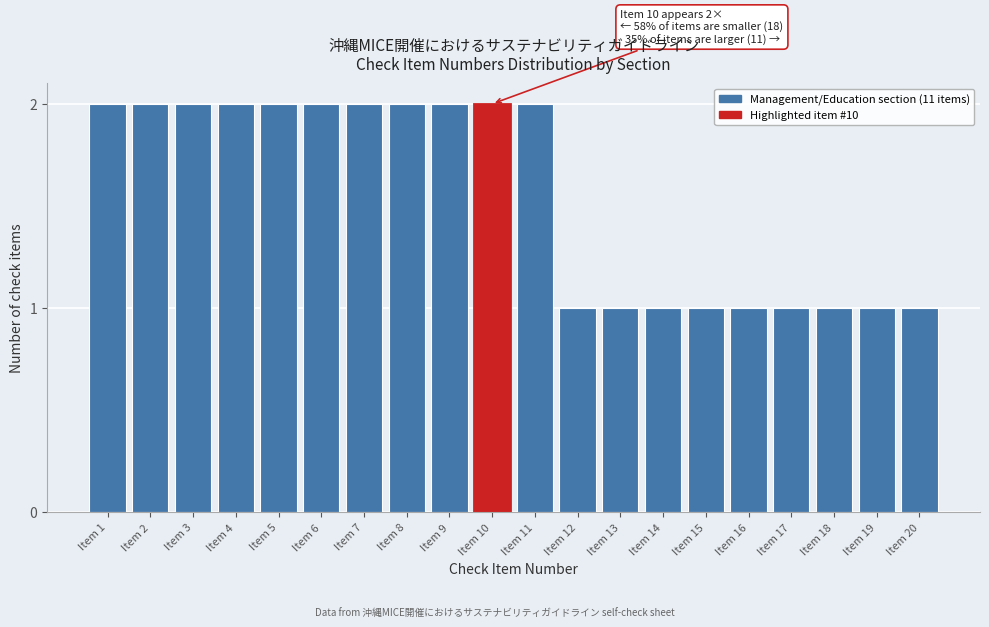

Reading left to right, list all the values displayed in this chart.

Item 1=2	Item 2=2	Item 3=2	Item 4=2	Item 5=2	Item 6=2	Item 7=2	Item 8=2	Item 9=2	Item 10=2	Item 11=2	Item 12=1	Item 13=1	Item 14=1	Item 15=1	Item 16=1	Item 17=1	Item 18=1	Item 19=1	Item 20=1